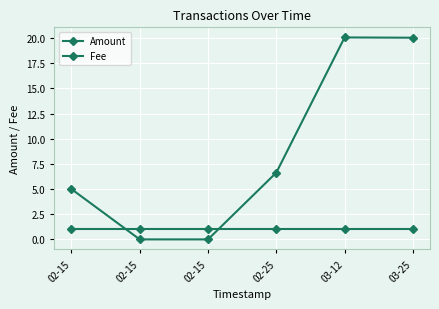

How many data points does each series have?

6